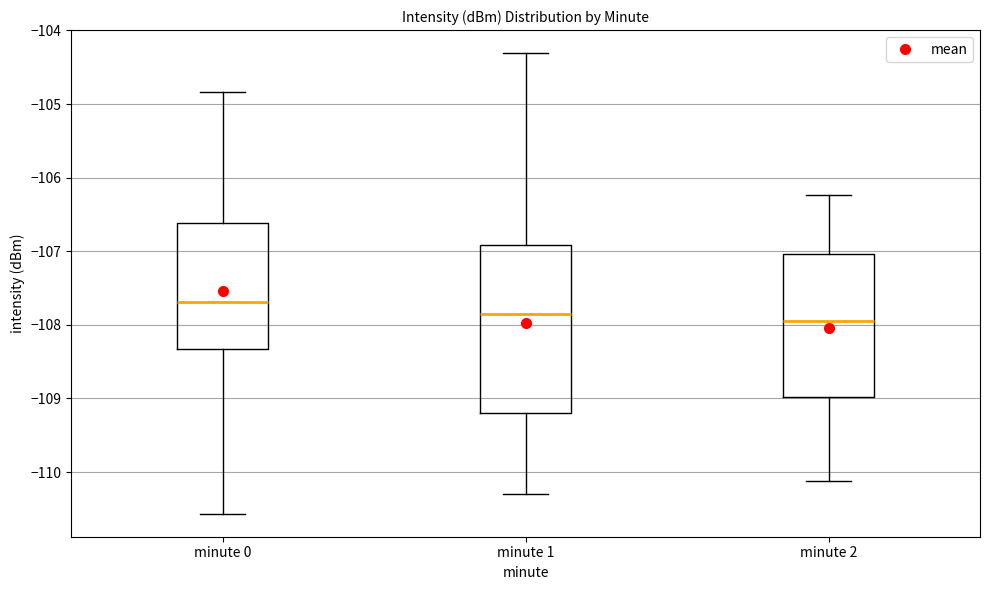

Where does the upper whisker of the box for minute 2 end on the y-axis? The values are not printed on the chart, so give them approximately, as read against the axis.

-106.2